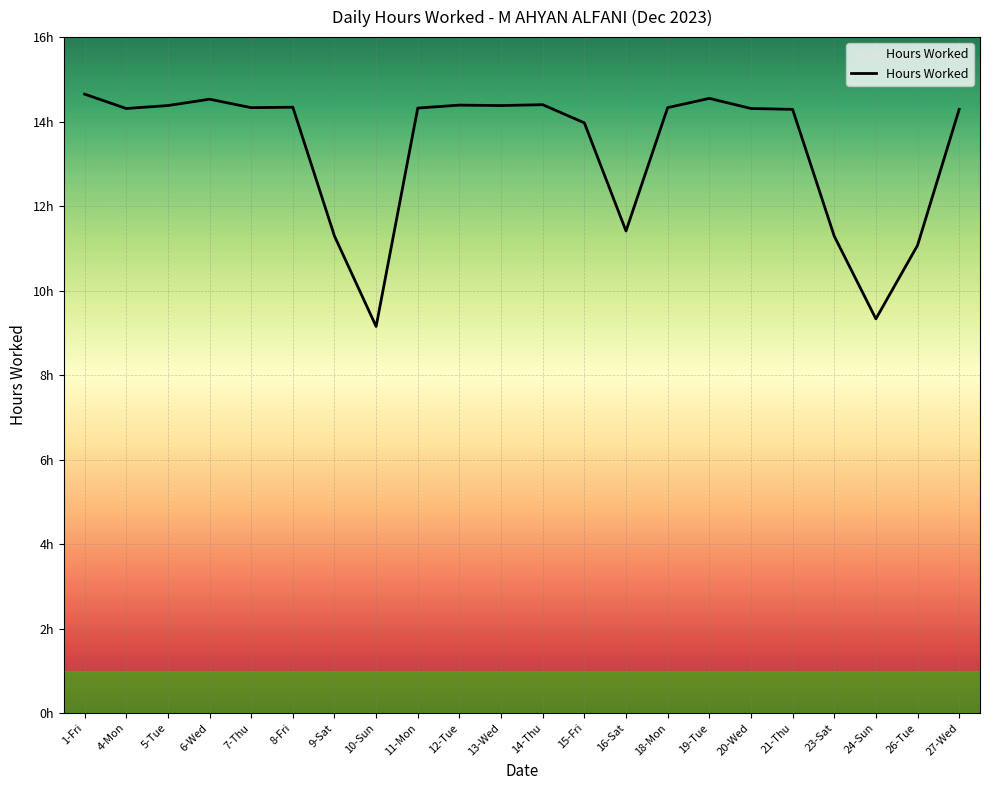

Does the chart display data point markers on the line(s)?

No